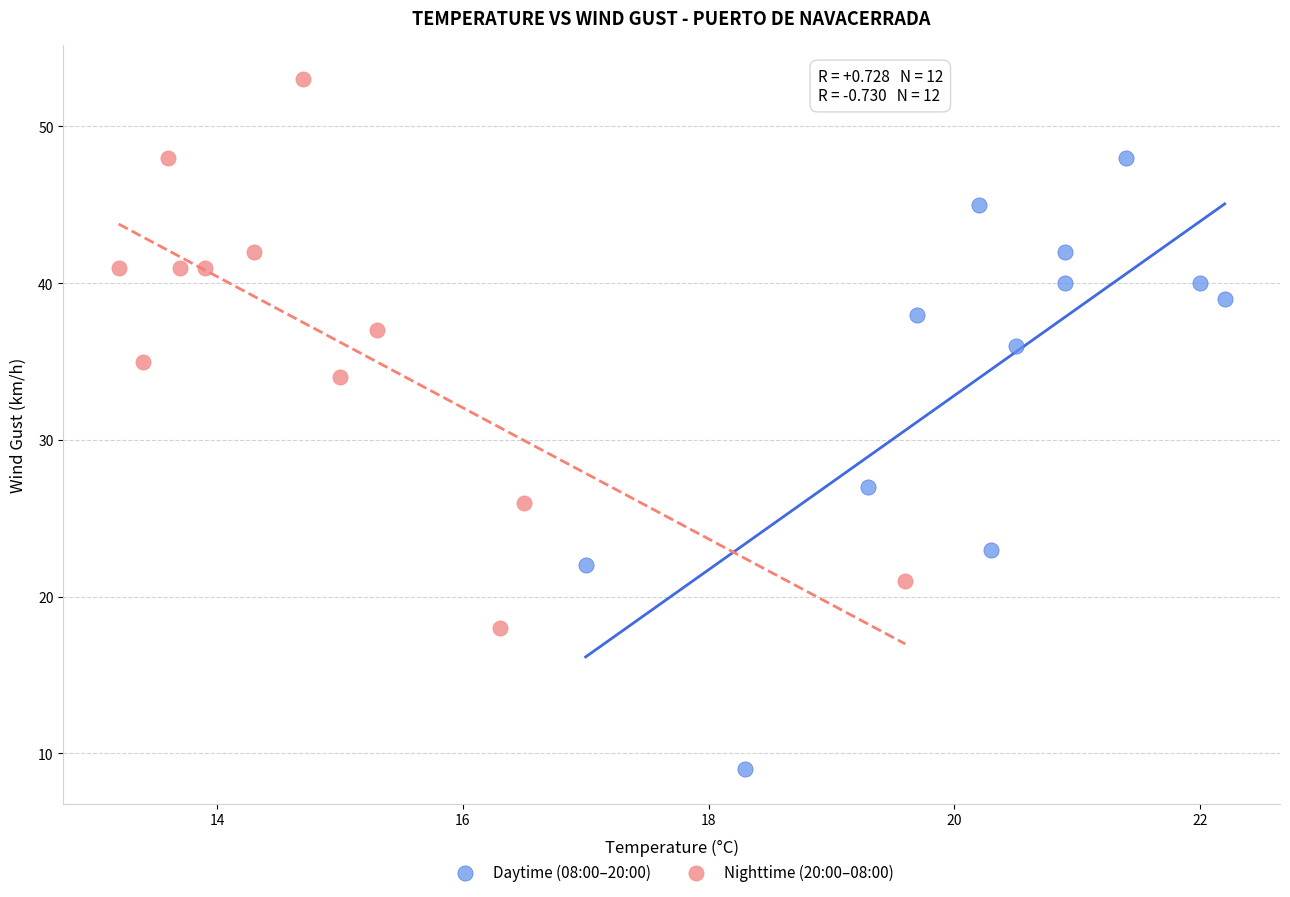

Which series contains the highest Y value?

Nighttime (20:00–08:00)